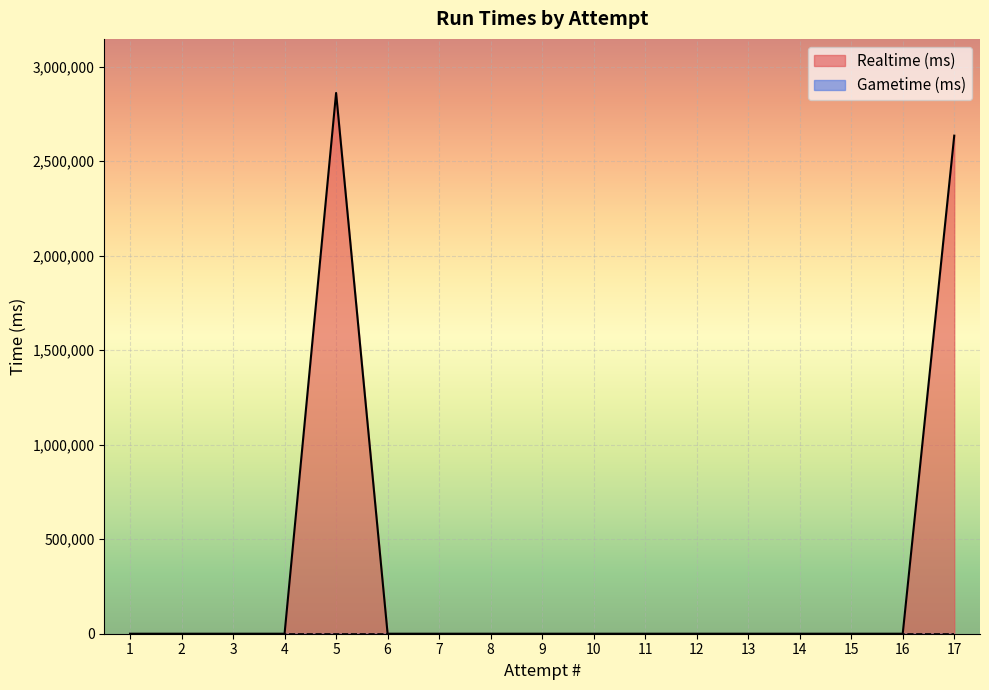

What is the maximum value shown in the chart?

2861092